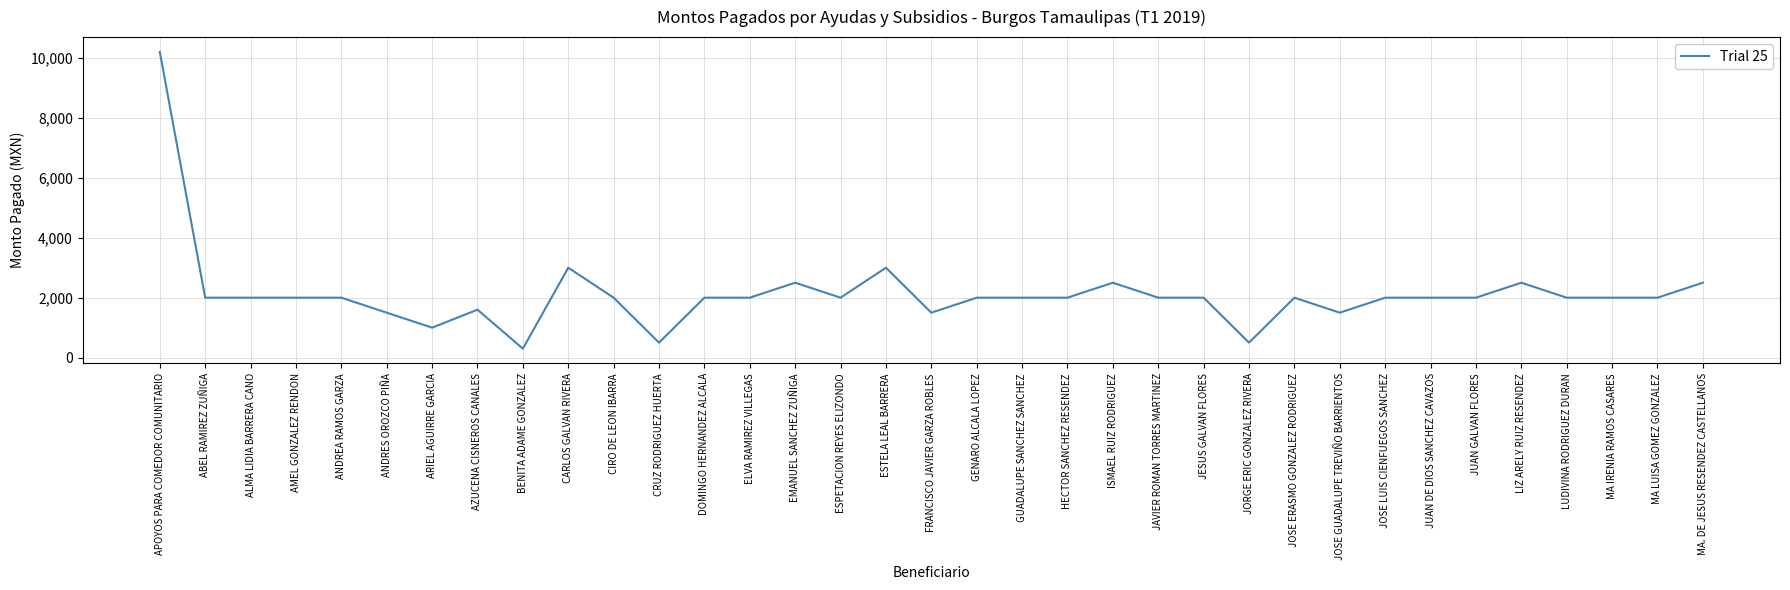

Which category has the highest value across all series?

APOYOS PARA COMEDOR COMUNITARIO